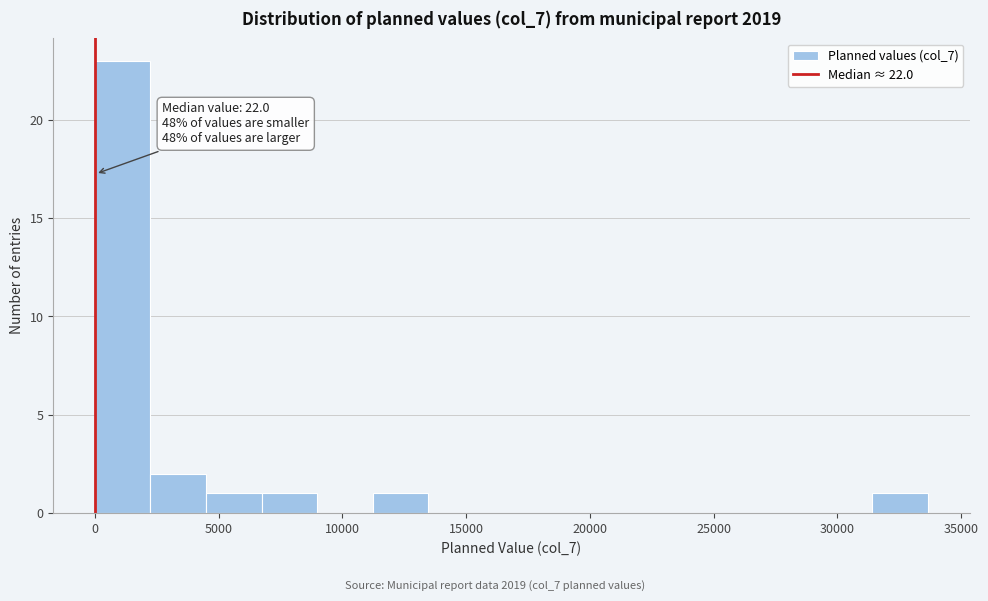

Over which range of the x-axis is the bar tallest?

0 to 2000